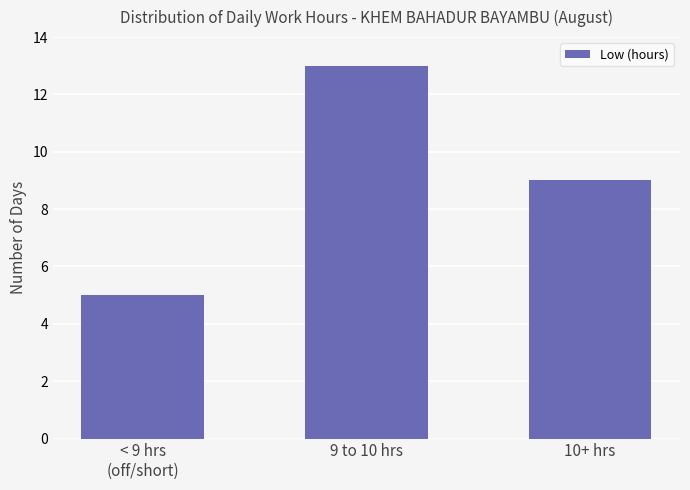

What is the average value?

9